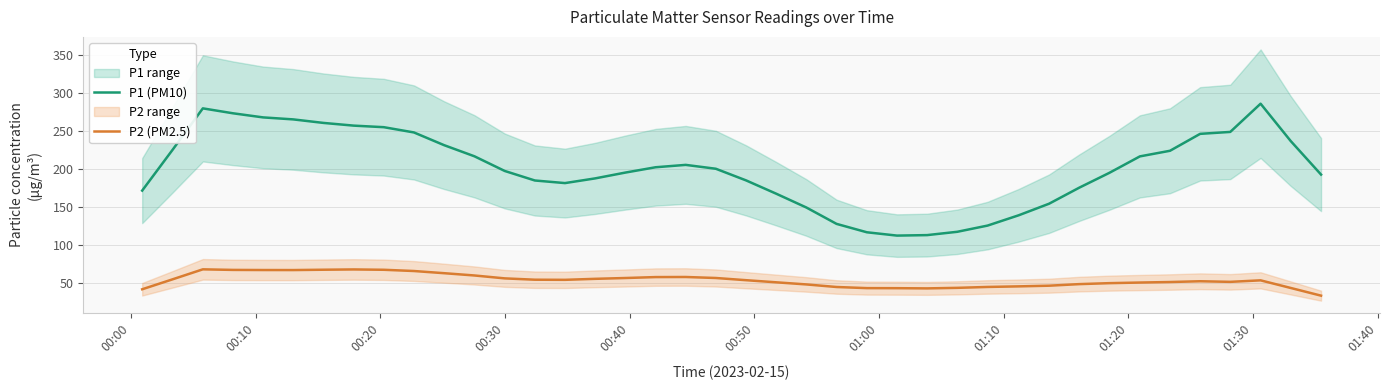

True or false: P1 (PM10) and P2 (PM2.5) intersect in this chart.

False